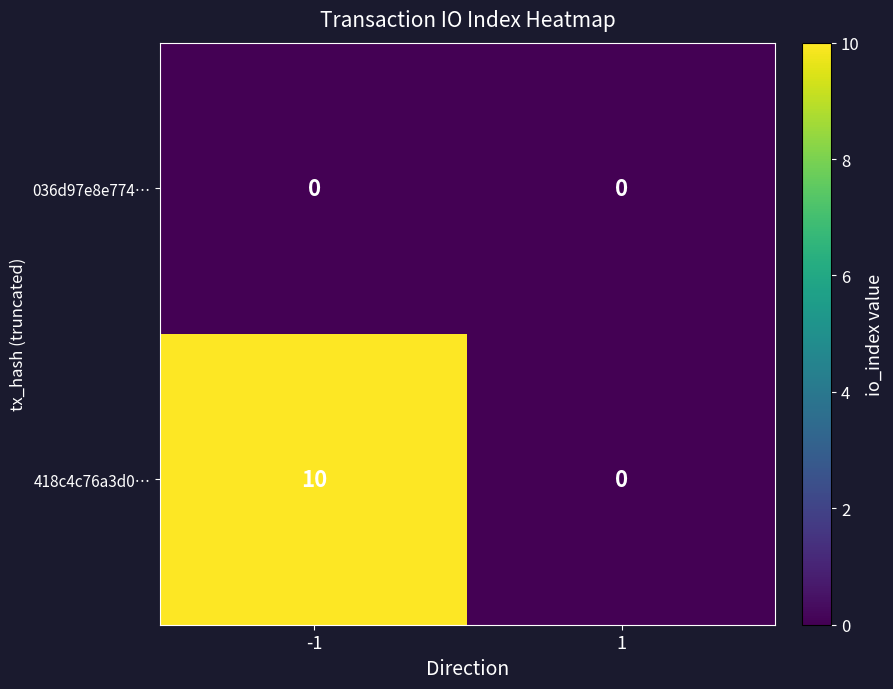

What is the maximum value shown in the chart?

10